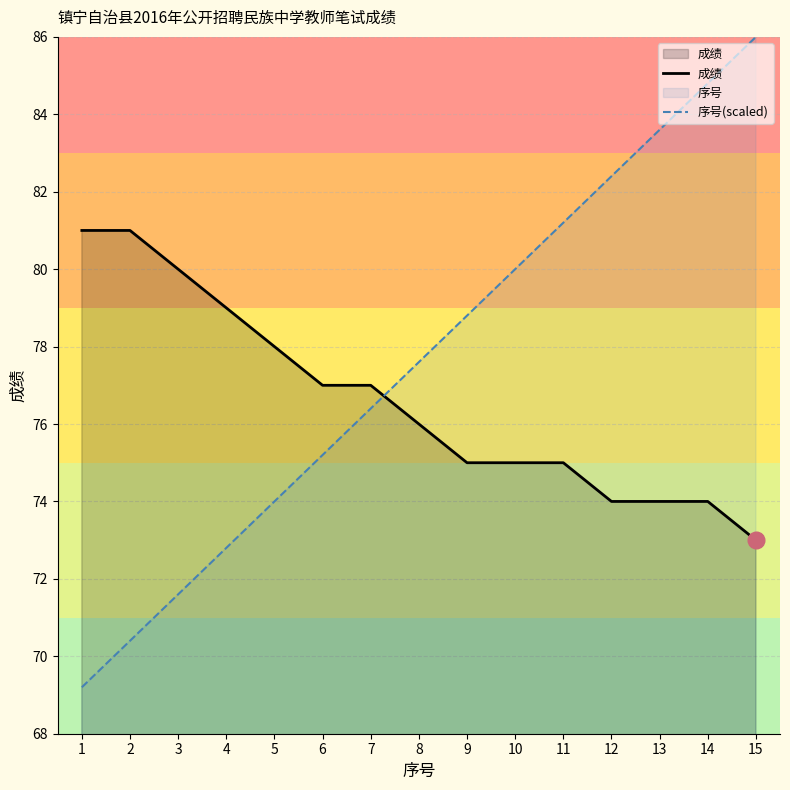

Reading left to right, list all the values displayed in this chart.

成绩: 1=81.0	2=81.0	3=80.0	4=79.0	5=78.0	6=77.0	7=77.0	8=76.0	9=75.0	10=75.0	11=75.0	12=74.0	13=74.0	14=74.0	15=73.0
序号(scaled): 1=69.2	2=70.4	3=71.6	4=72.8	5=74.0	6=75.2	7=76.4	8=77.6	9=78.8	10=80.0	11=81.2	12=82.4	13=83.6	14=84.8	15=86.0